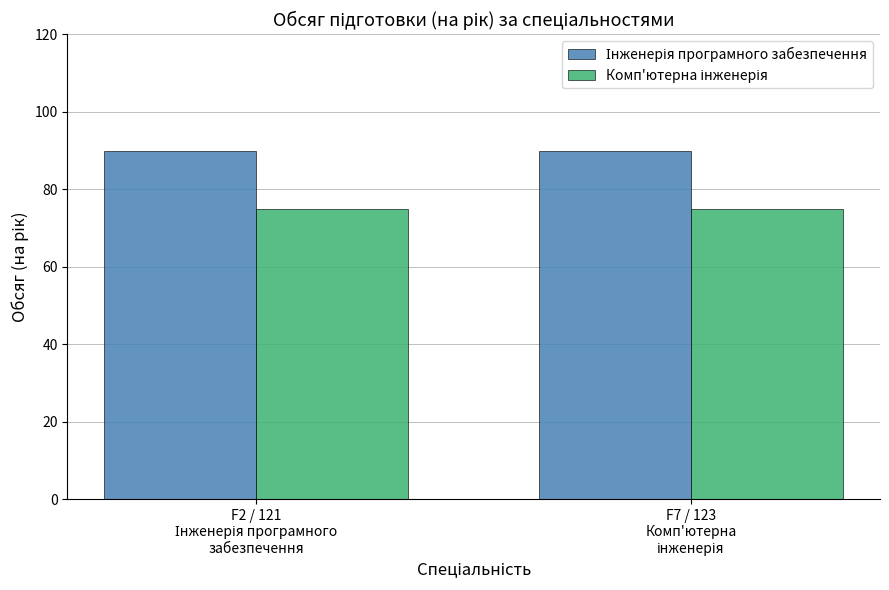

How many series are shown in this chart?

2